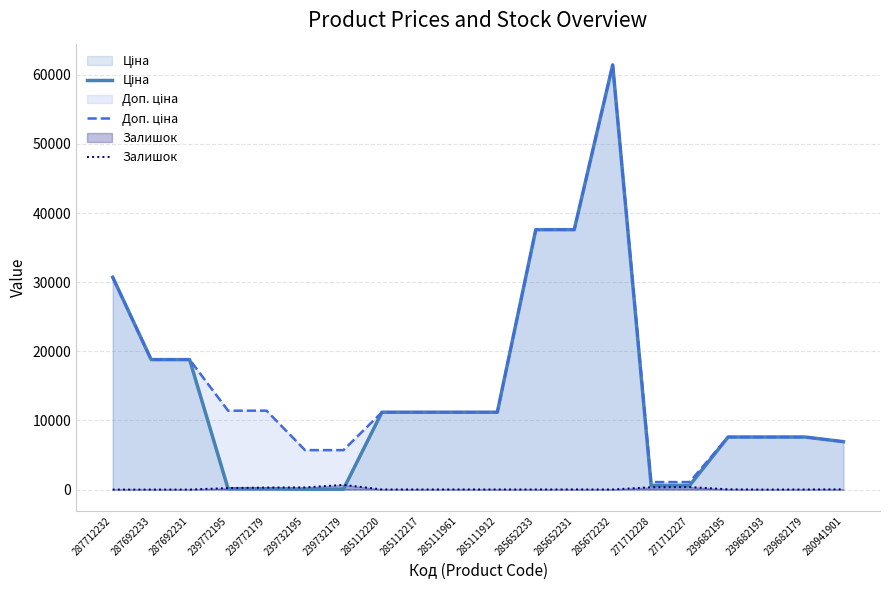

What are all the series names shown in the legend?

Ціна, Доп. ціна, Залишок